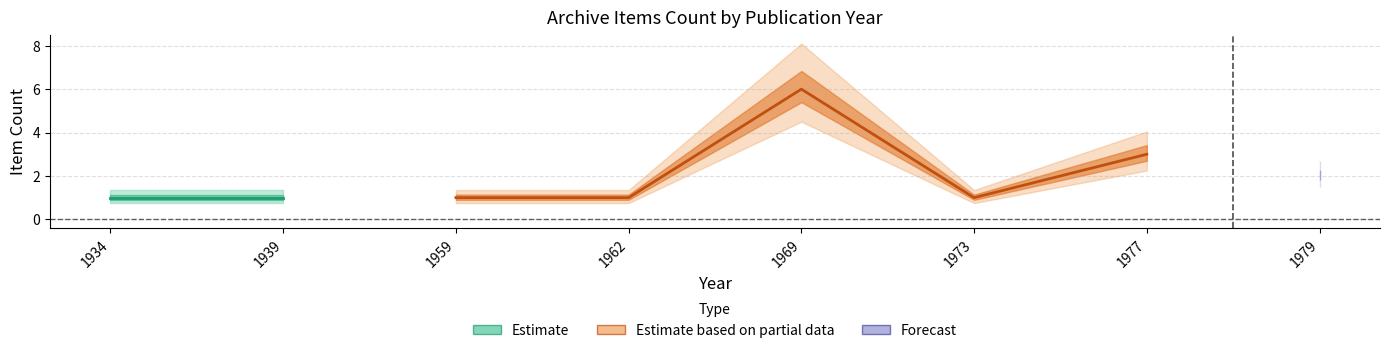

Which series has the largest total across all categories?

Estimate based on partial data